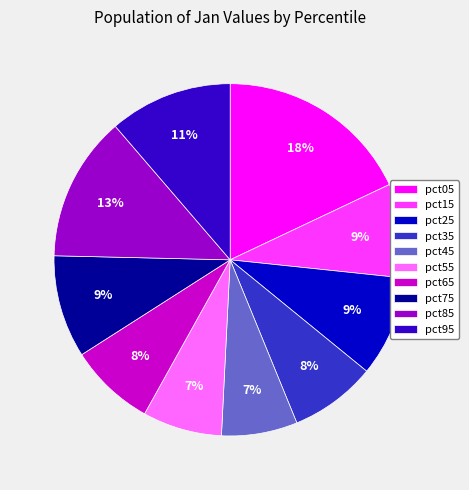

Which slice is the largest?

pct05